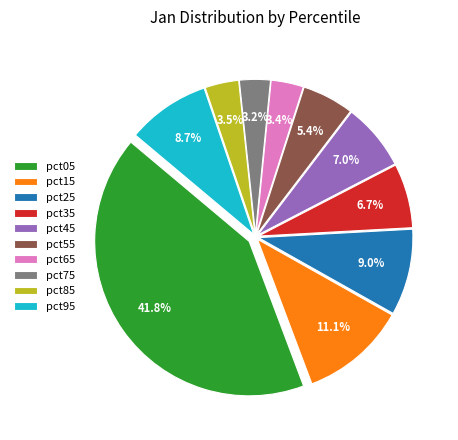

The pct15 slice represents 11% of the pie. True or false?

True